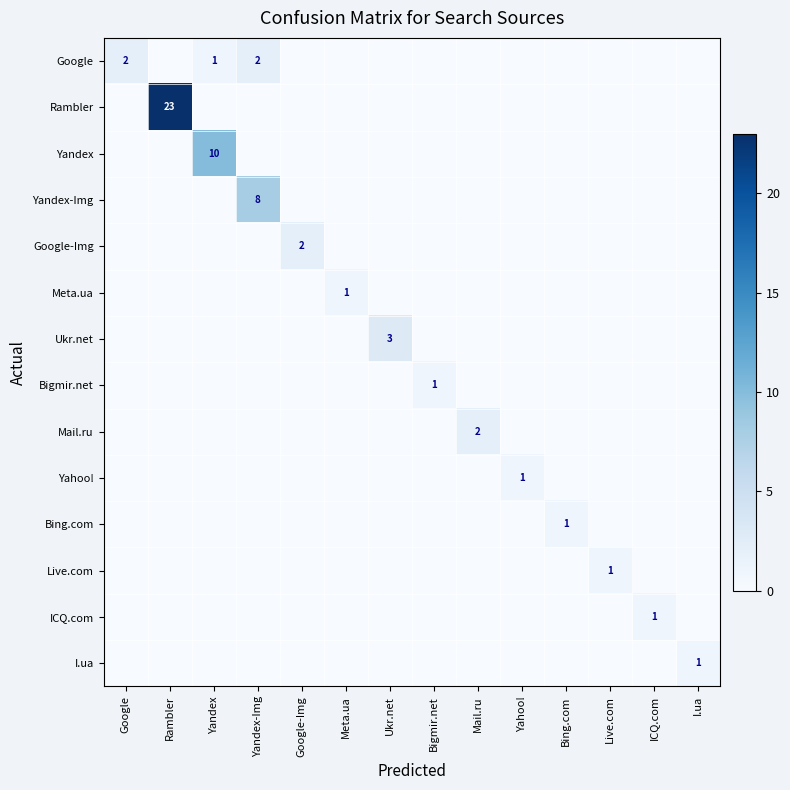

At which label is Meta.ua closest to 0?

Google